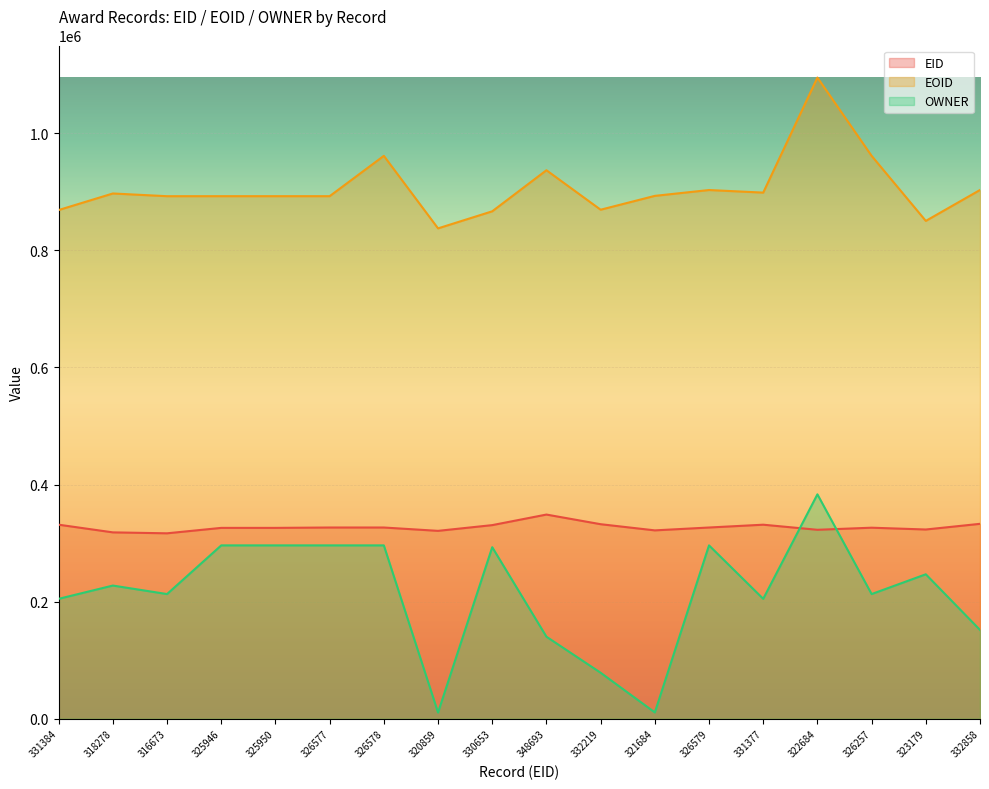

How many data points does each series have?

18